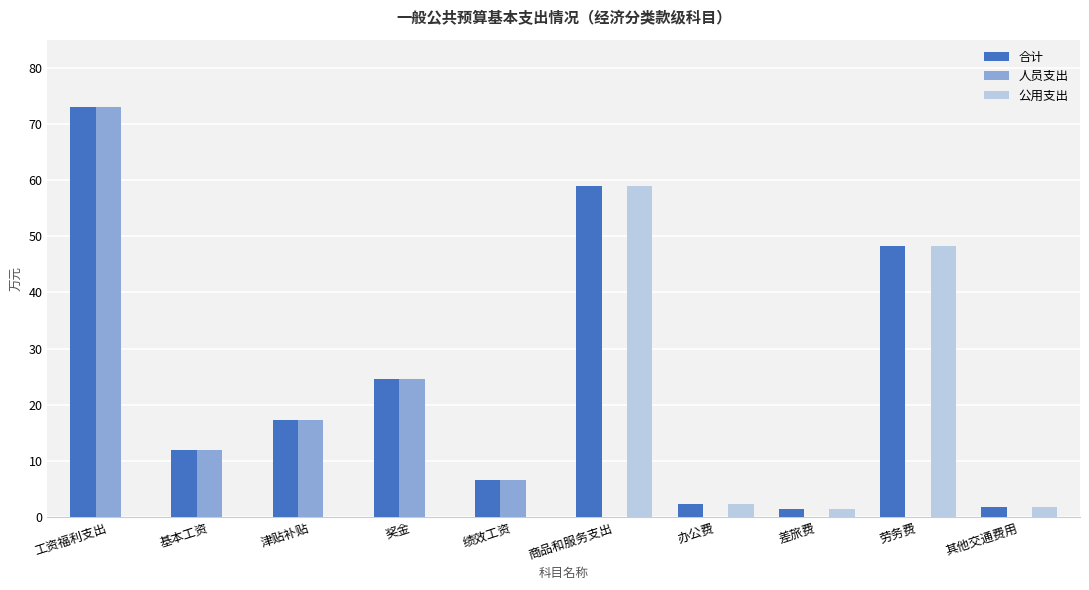

True or false: 人员支出 has a value of 0.0 at 办公费.

True